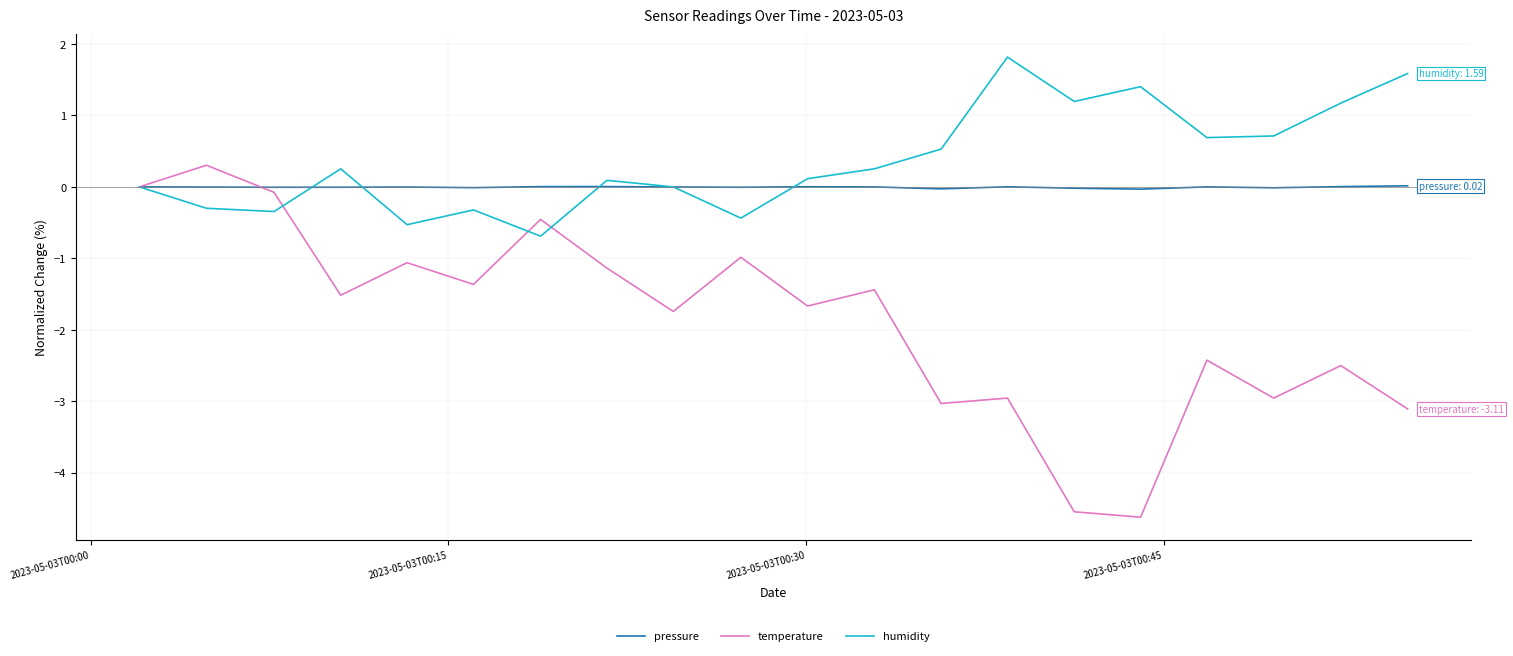

List the series in order of their peak value, lowest first.

pressure, temperature, humidity